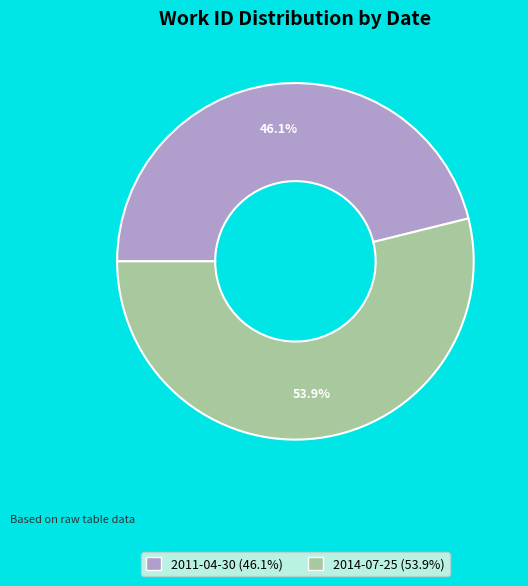

Combined, what portion of the pie is 2011-04-30 and 2014-07-25?

100.0%